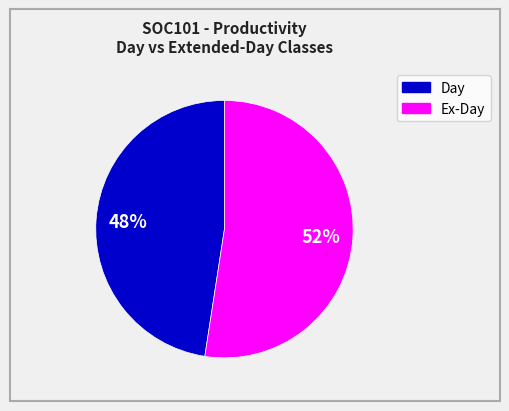

To the nearest percent, what is the average slice percentage?

50%